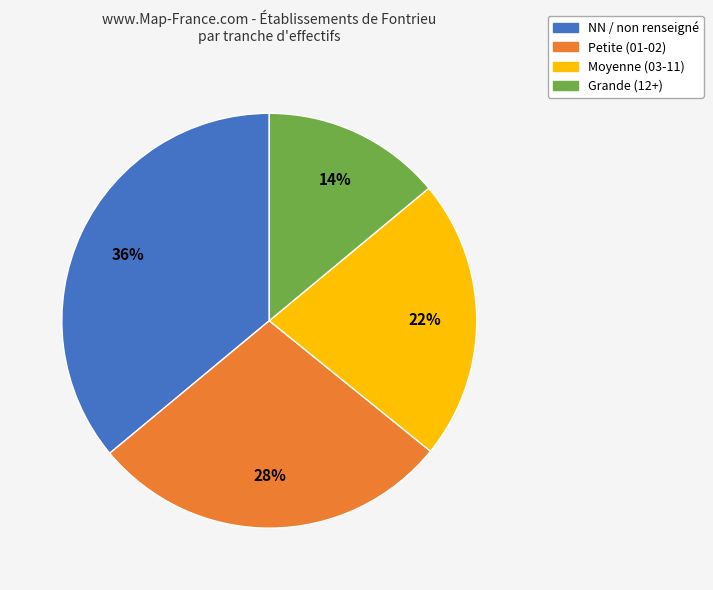

To the nearest percent, what is the average slice percentage?

25%